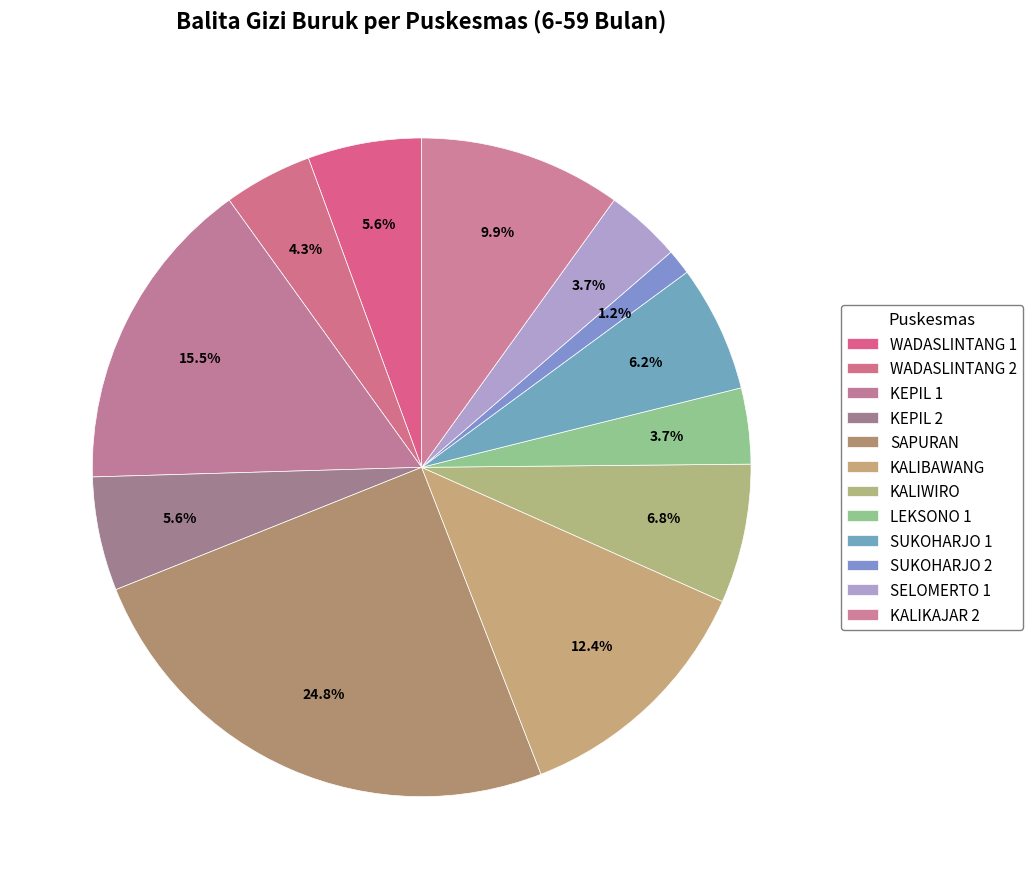

Which slice is the largest?

SAPURAN